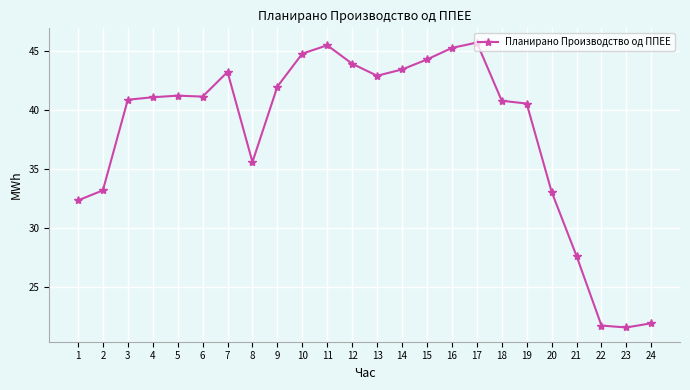

What is the value of the 20th point from the left?

33.1